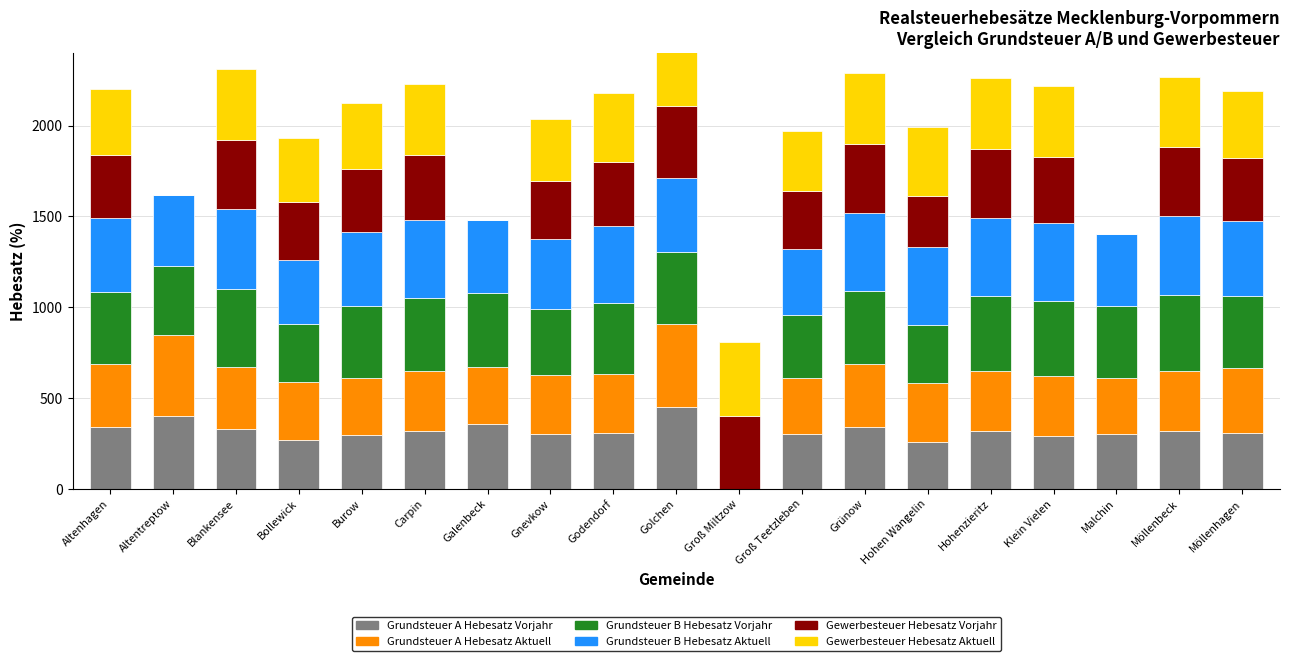

What position from the right is Möllenhagen?

1